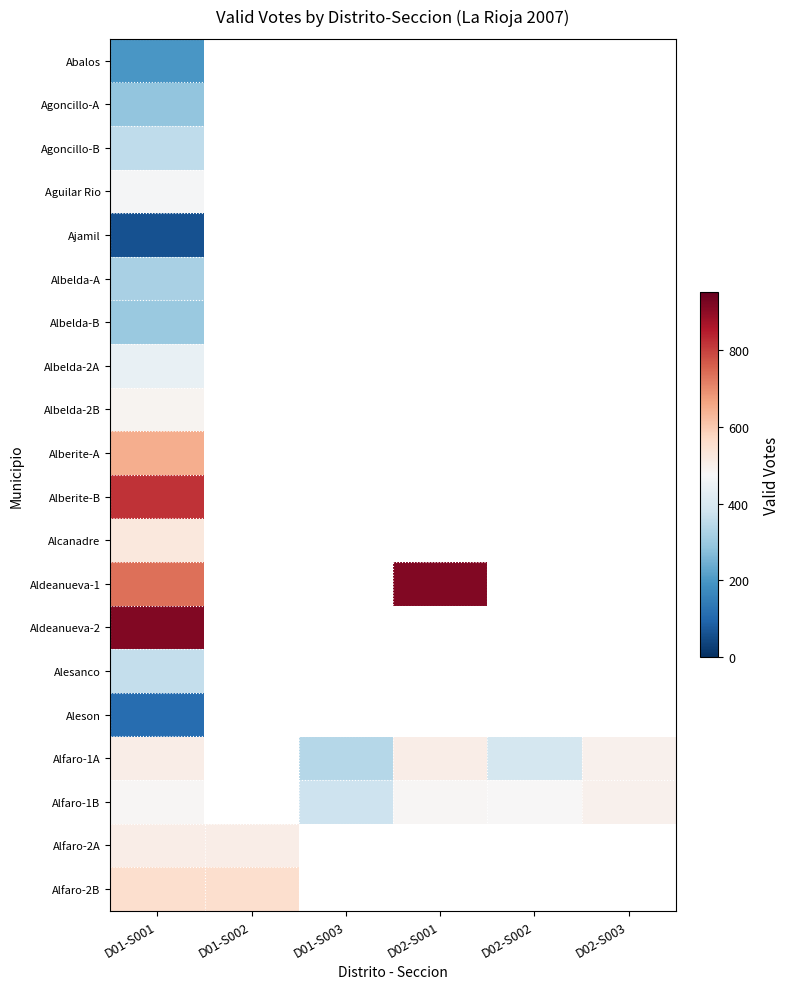

How many data points does each series have?

6